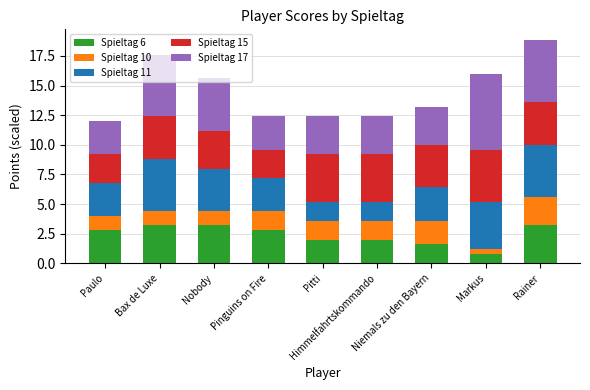

What is the difference between the maximum and minimum values in the Spieltag 6 series?

2.4